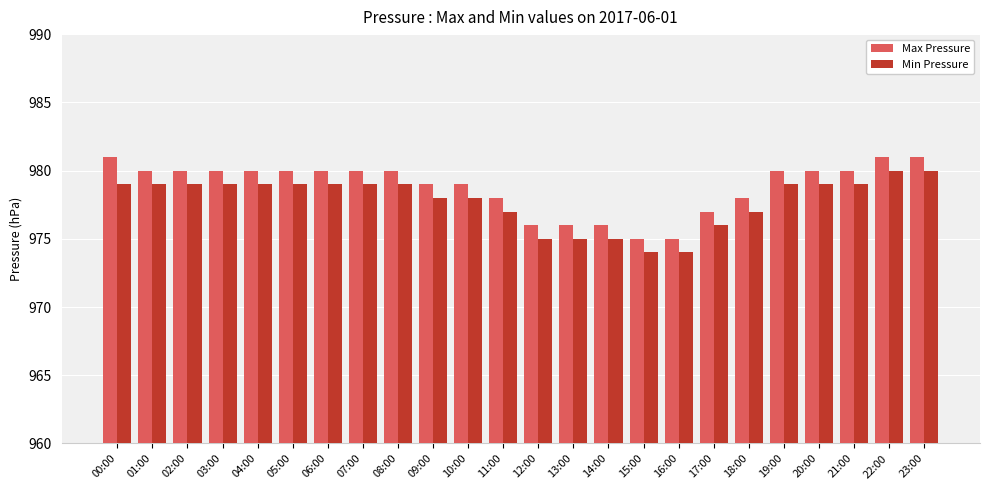

What is the approximate value of Max Pressure at 04:00?

980